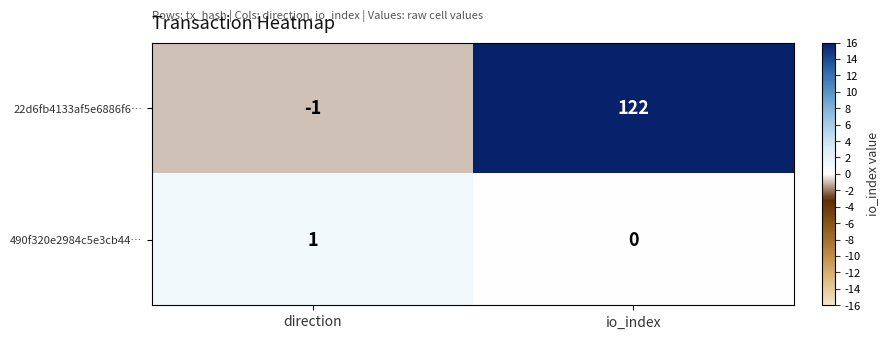

Count the number of categories in the chart.

2